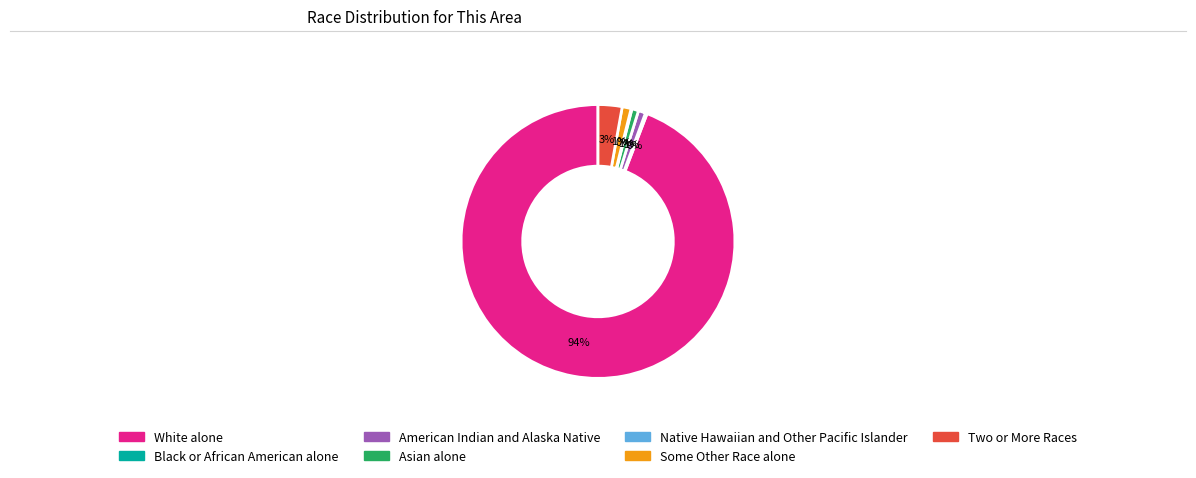

To the nearest percent, what is the difference between the Asian alone and Two or More Races slice percentages?

2%